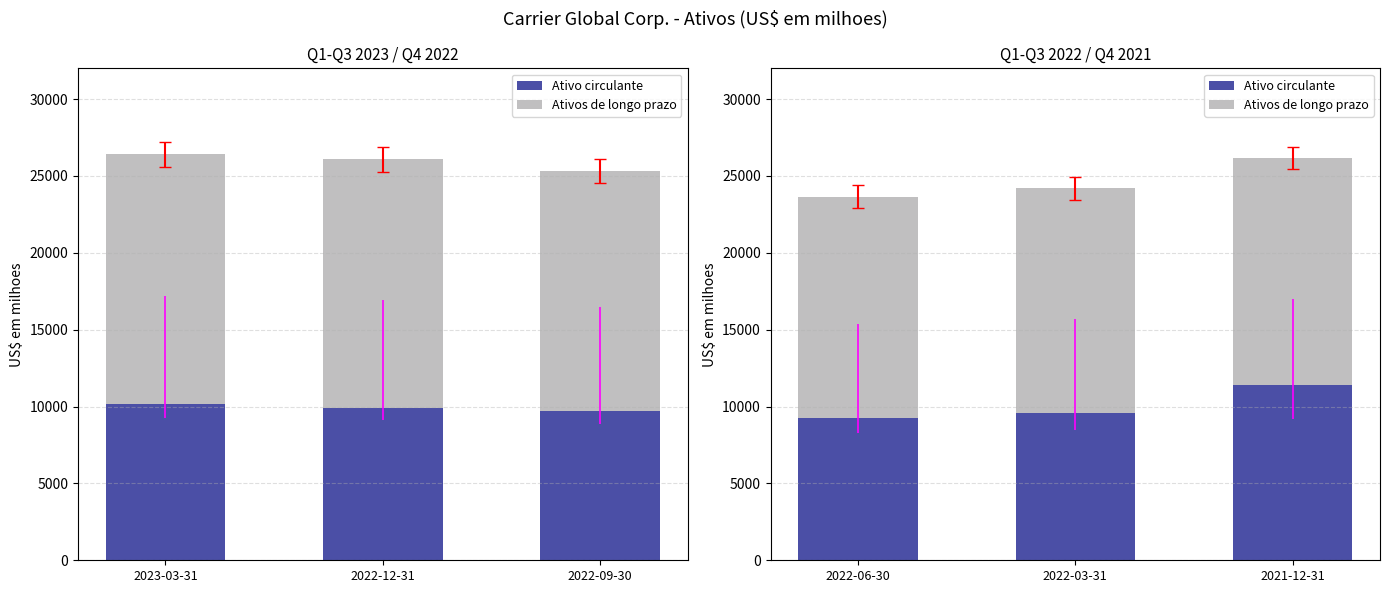

True or false: Ativo circulante has a value of 15156 at 2022-03-31.

False